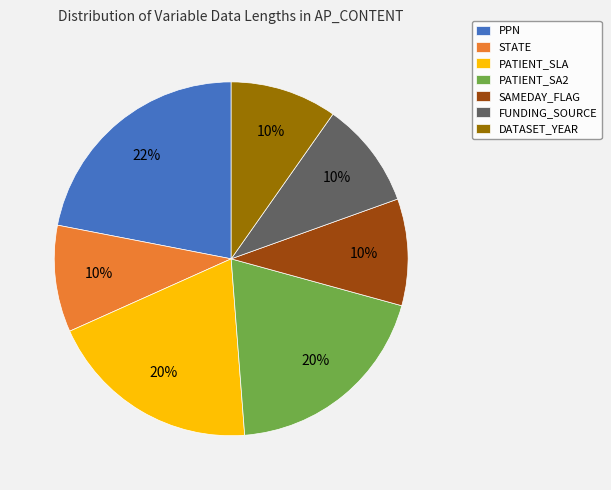

True or false: PPN accounts for 22% of the total.

True